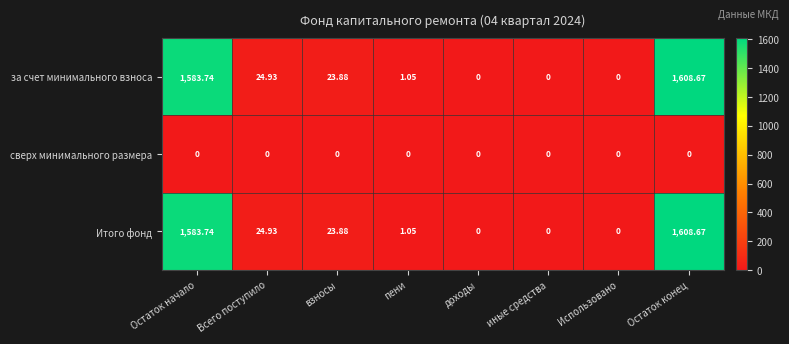

How many values in the Итого фонд series exceed 23?

4